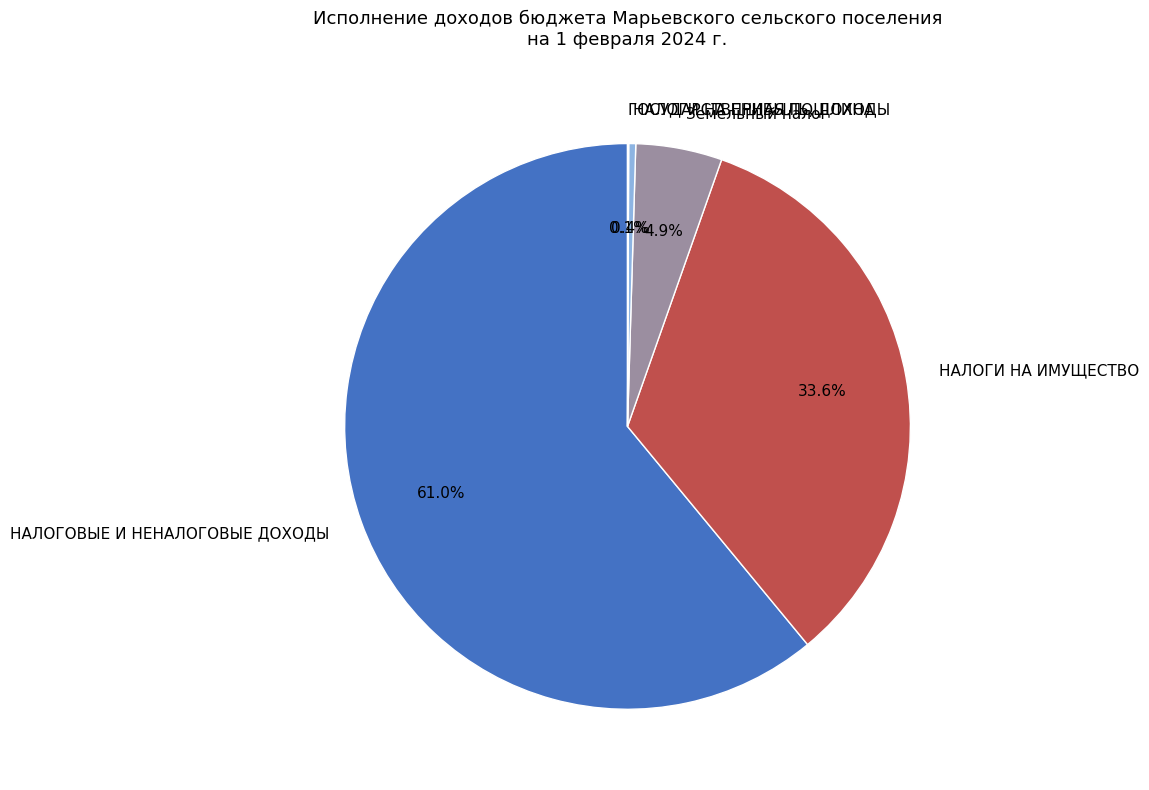

Is it true that НАЛОГИ НА ИМУЩЕСТВО is 23% of the pie?

False